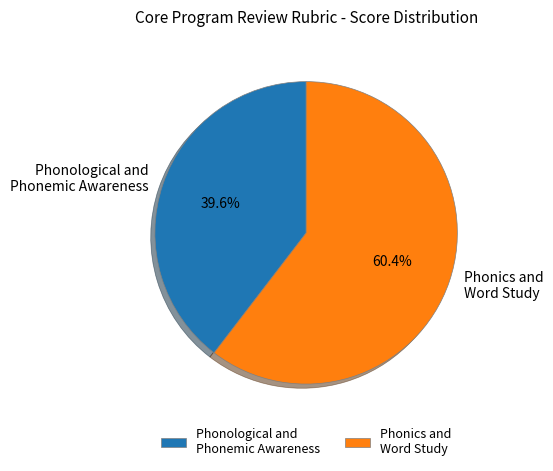

How many slices are in this pie chart?

2